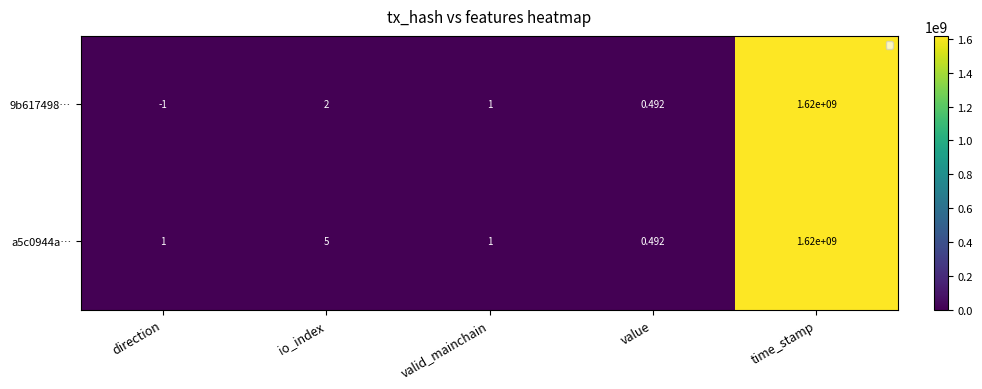

Which category has the highest value across all series?

time_stamp